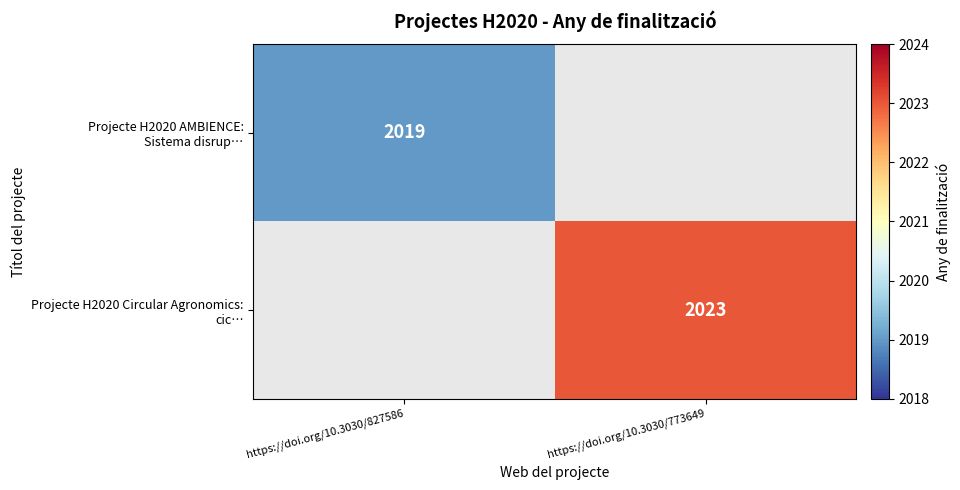

The value of Projecte H2020 Circular Agronomics: cic… at https://doi.org/10.3030/827586 is 1383. True or false?

False